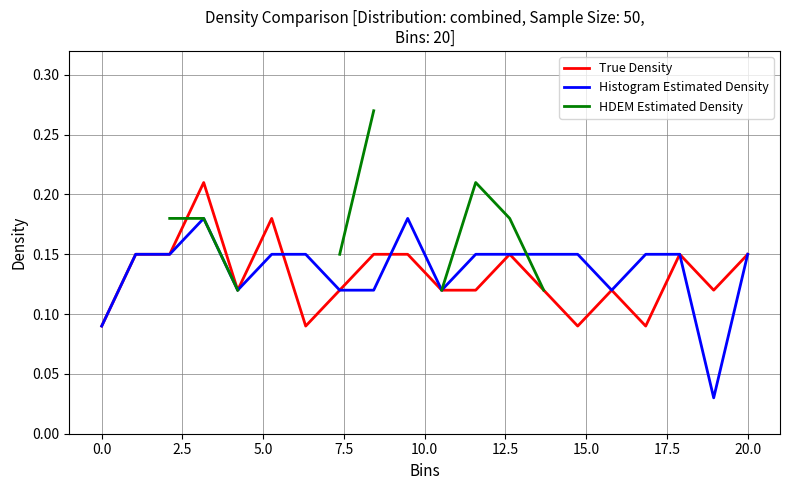

What is the difference between the maximum and minimum values in the Histogram Estimated Density series?

0.1